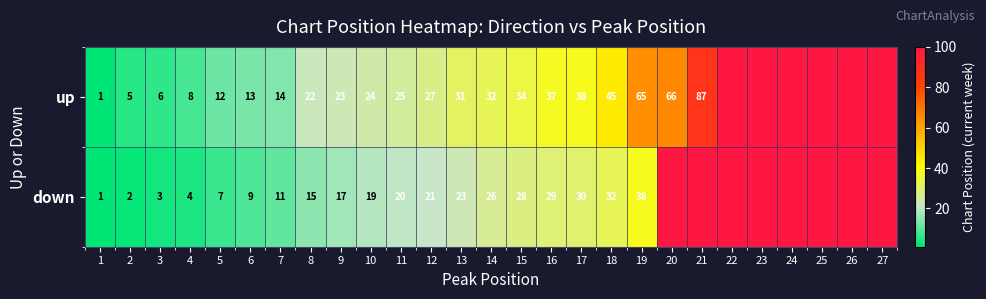

What is the sum of the down values at 16 and 8?

44